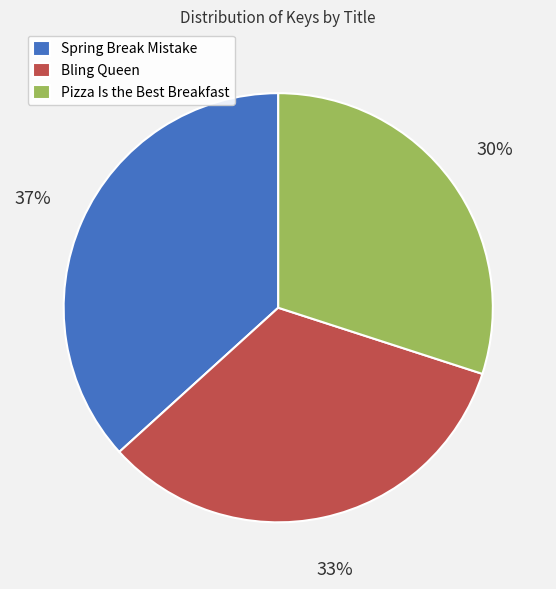

True or false: Pizza Is the Best Breakfast accounts for 30% of the total.

True